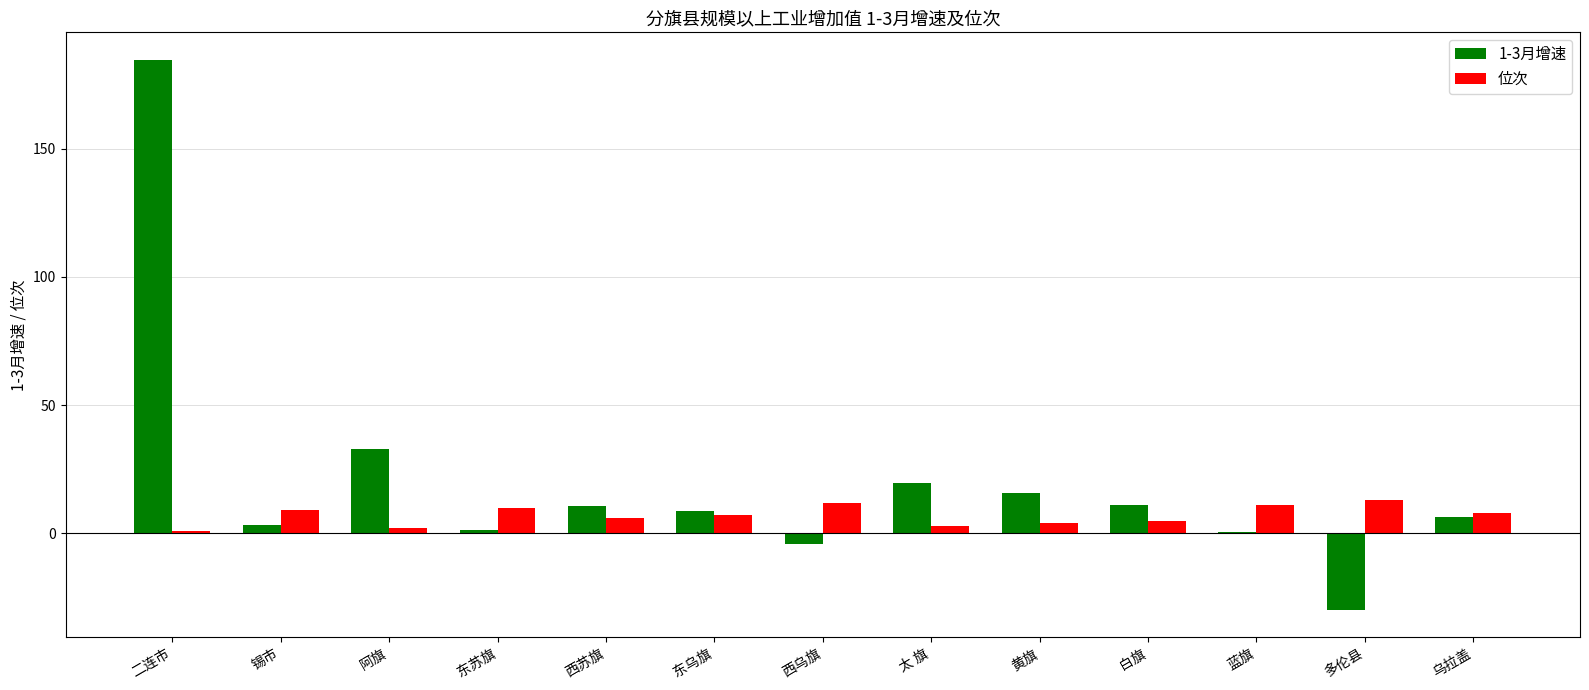

The 位次 series shows 11.0 at 蓝旗. True or false?

True